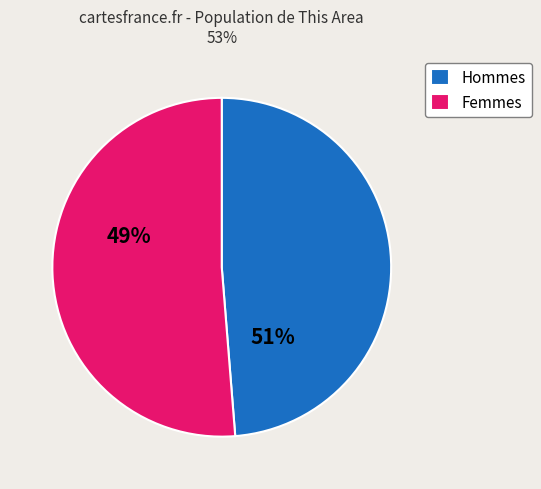

How many segments does this pie chart have?

2